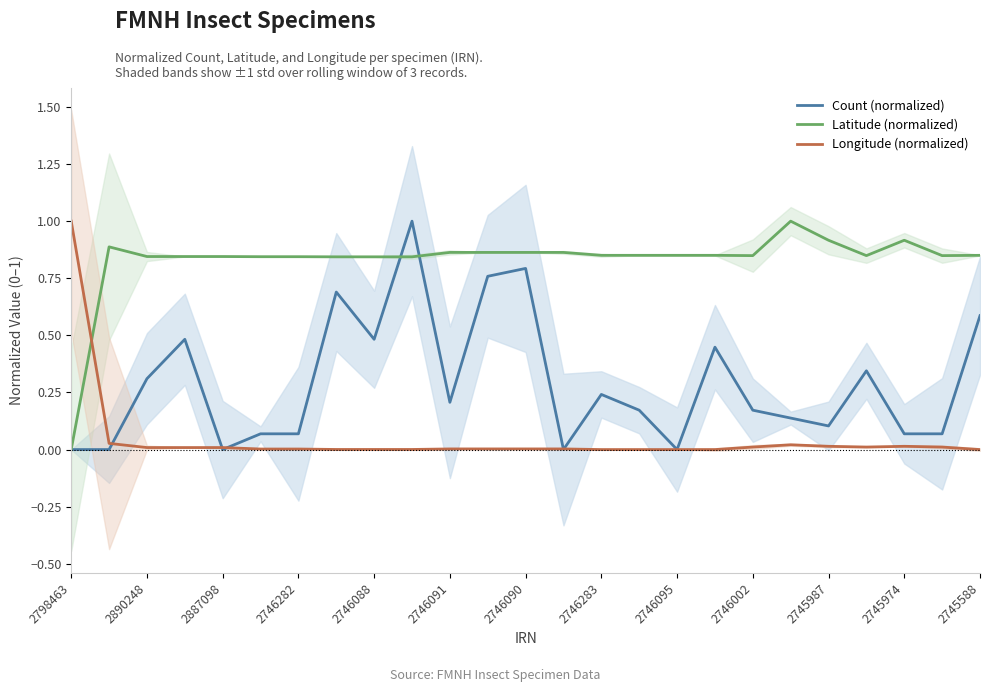

True or false: Longitude (normalized) has a value of 0.0 at 2746090.

True